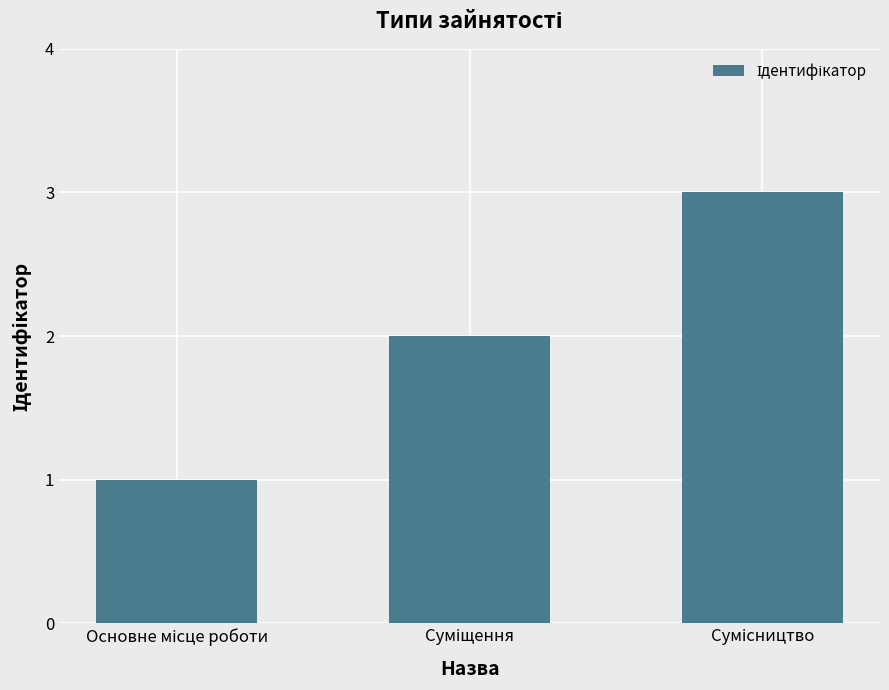

What is the sum of all values?

6